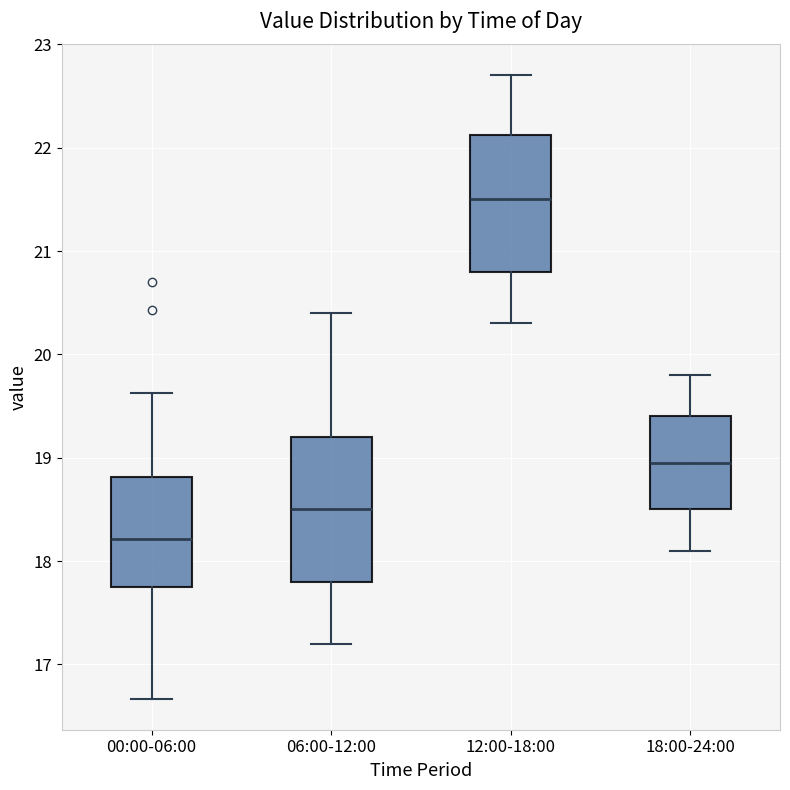

Where does the median line of the box for 18:00-24:00 sit on the y-axis? The values are not printed on the chart, so give them approximately, as read against the axis.

19.0